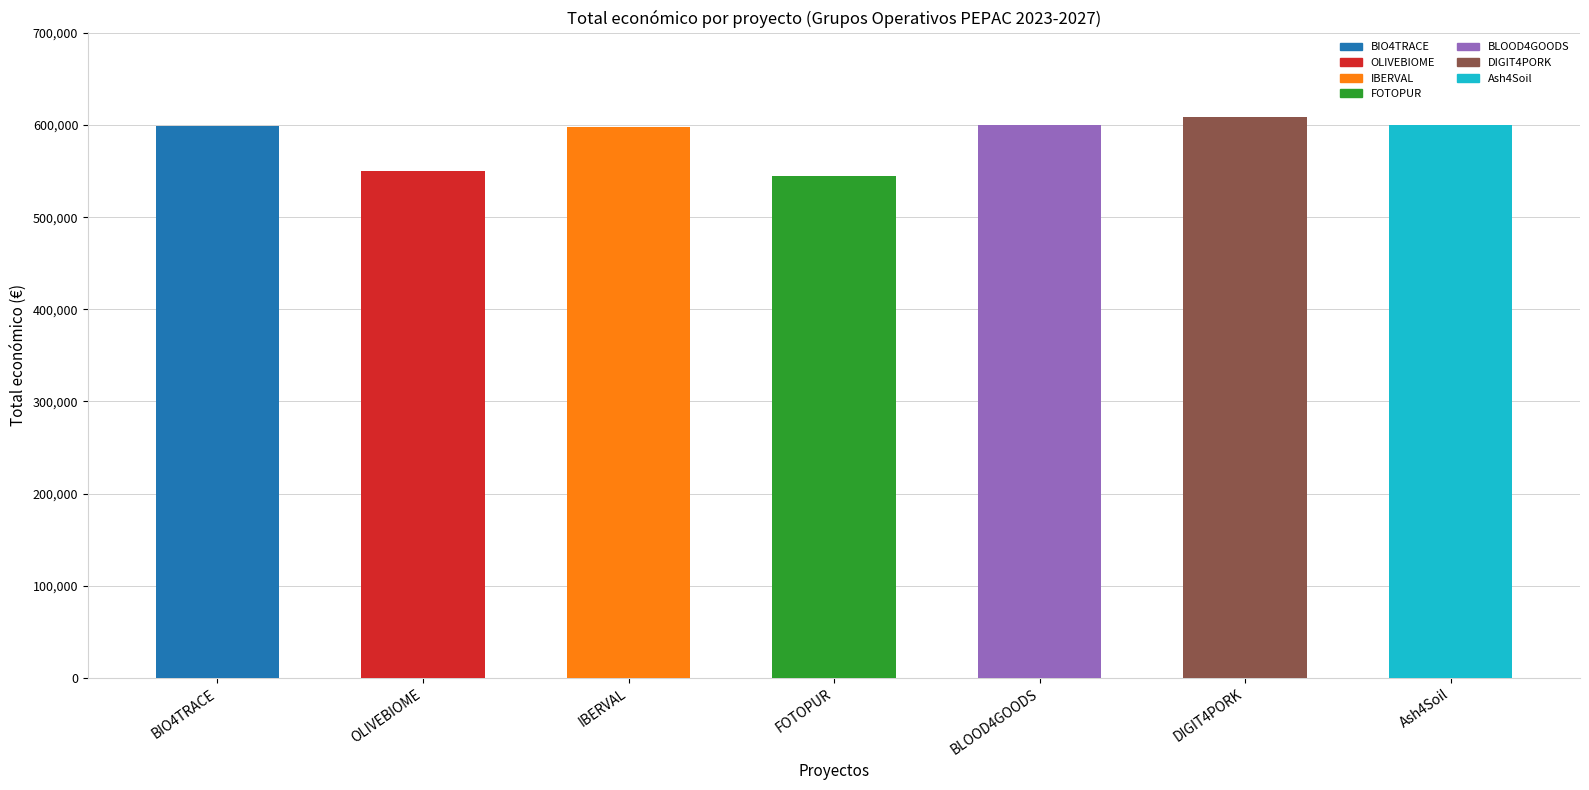

The chart shows a value of 874503 at DIGIT4PORK. True or false?

False